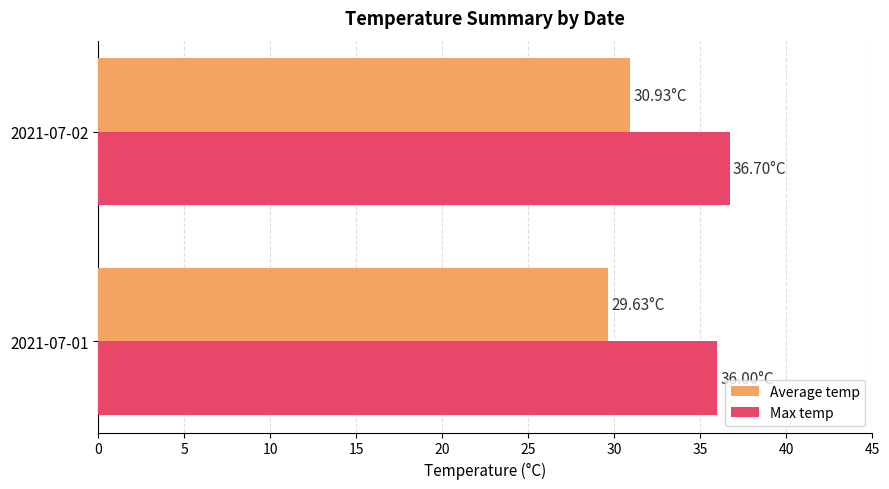

Rank the series by their average value, from highest to lowest.

Max temp, Average temp